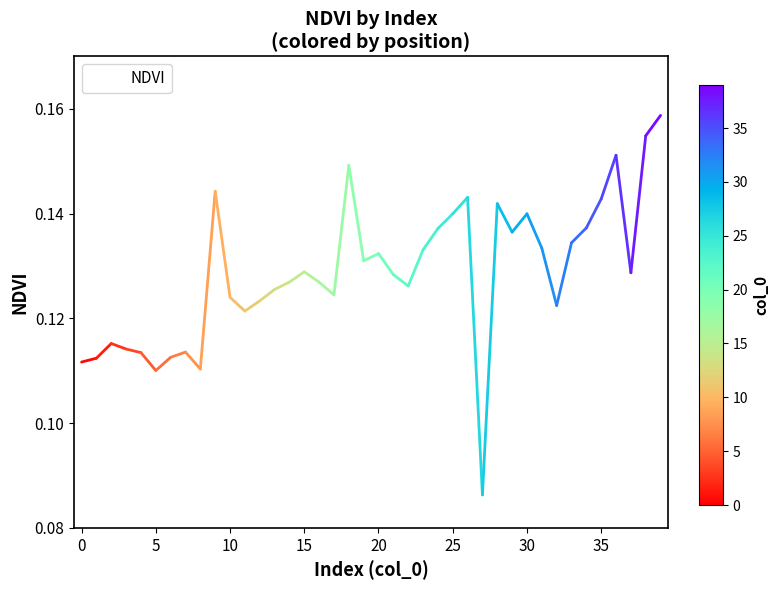

Between 15 and 25, which is larger?

25